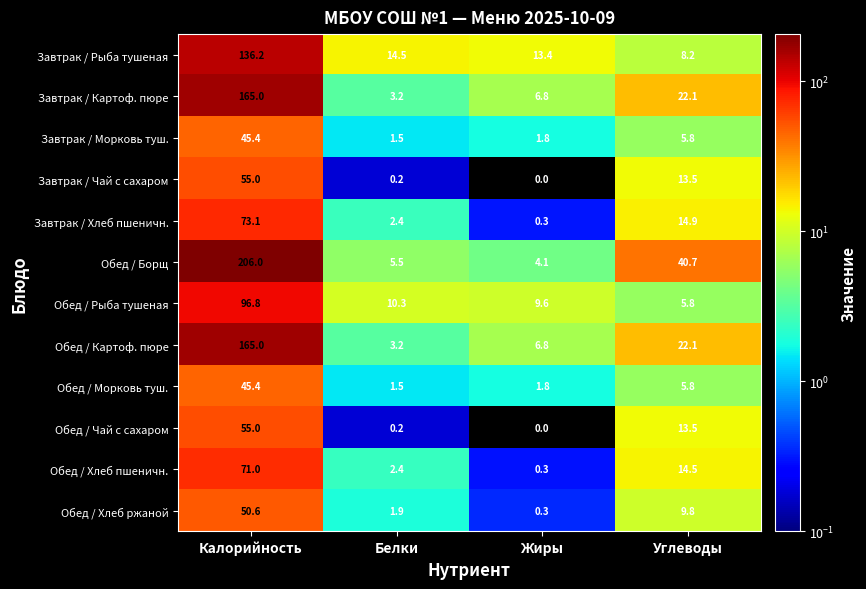

What is the sum of all Обед / Хлеб пшеничн. values?

88.2